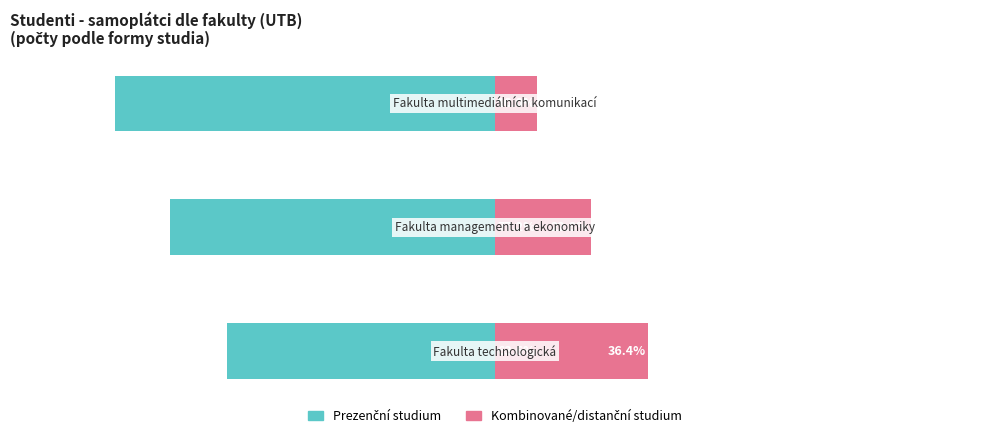

Rank the series by their average value, from lowest to highest.

Prezenční studium, Kombinované/distanční studium